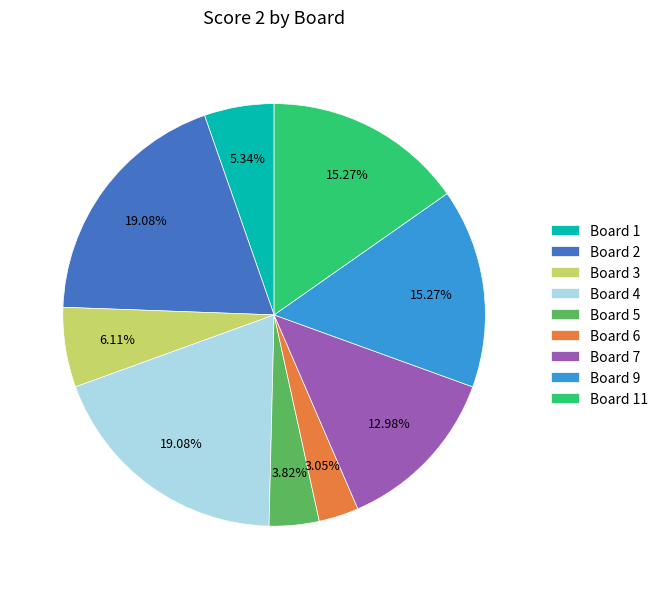

Does Board 1 account for over 50% of the chart?

No